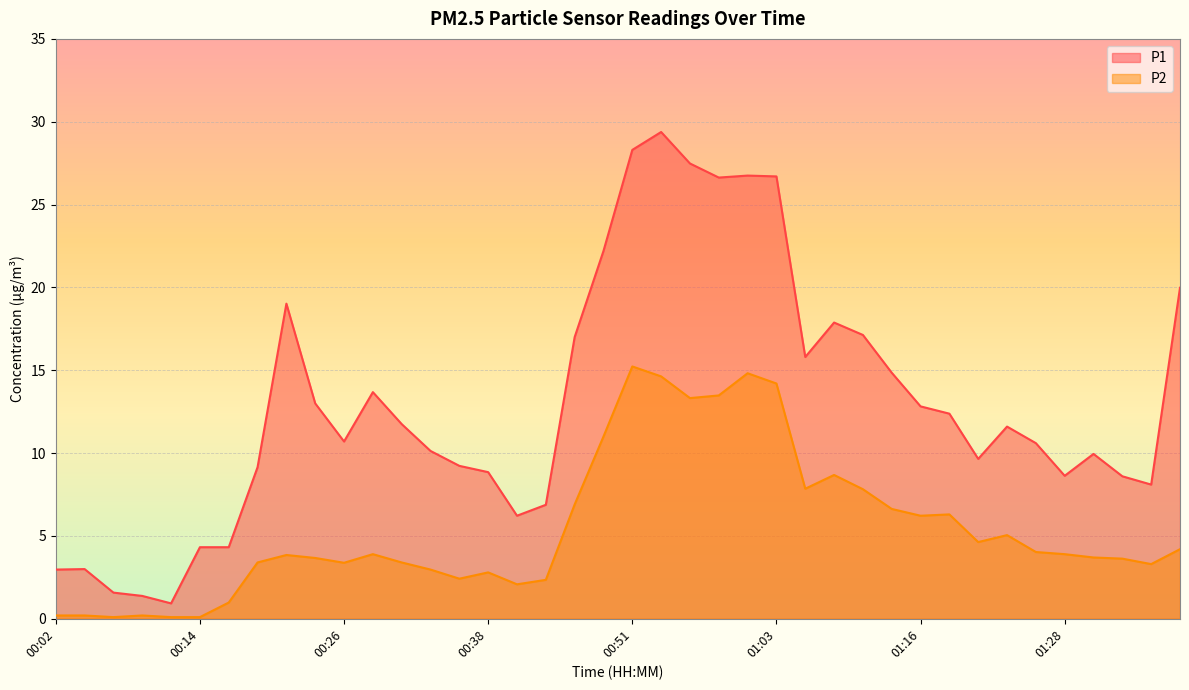

Where is the first local maximum for P1?

00:04